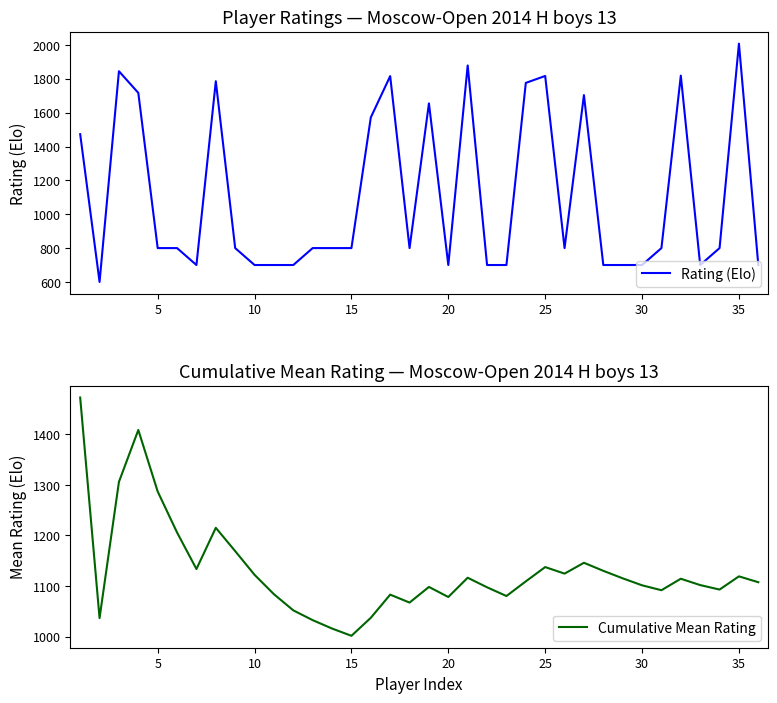

The value of Cumulative Mean Rating at 20 is 527.6. True or false?

False